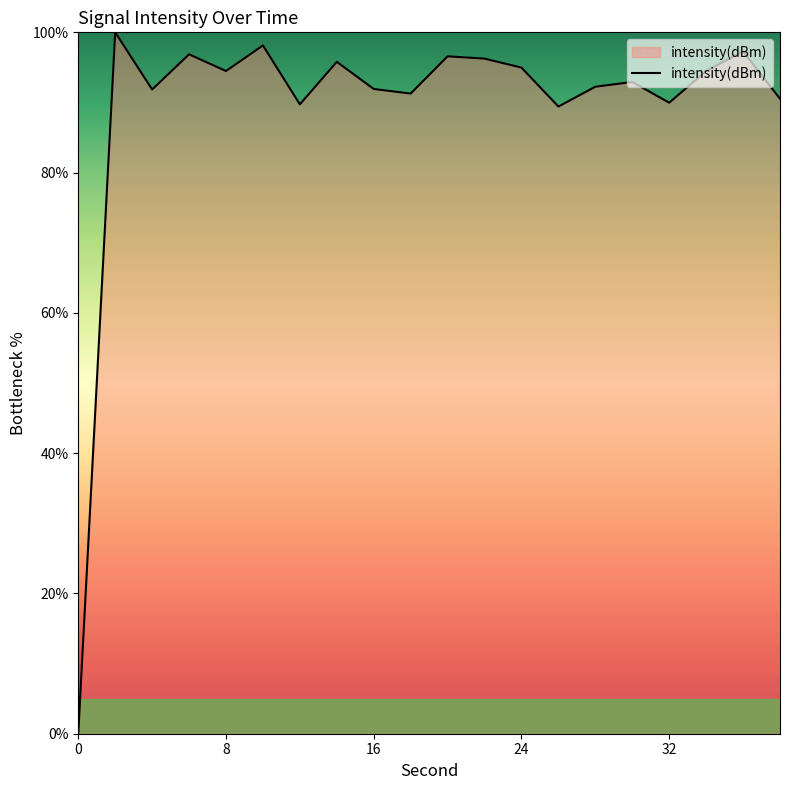

How many distinct data groups are displayed?

1